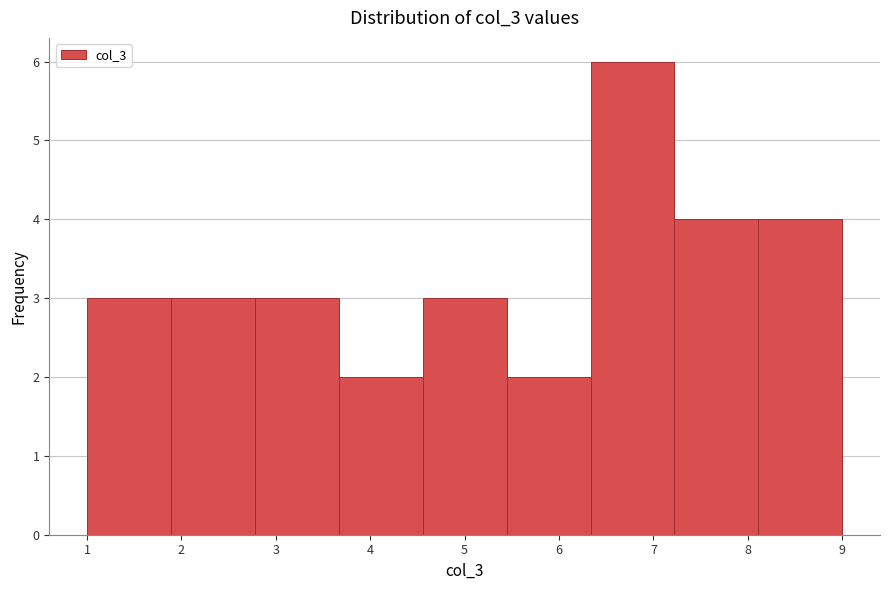

Reading left to right, transcribe this chart: for each bar, give the range it covers on the x-axis and its height. Neither the bar edges nor the heights are printed on the chart, so give them approximately, as read against the axes.

1.0 to 1.9: 3
1.9 to 2.8: 3
2.8 to 3.7: 3
3.7 to 4.6: 2
4.6 to 5.4: 3
5.4 to 6.3: 2
6.3 to 7.2: 6
7.2 to 8.1: 4
8.1 to 9.0: 4